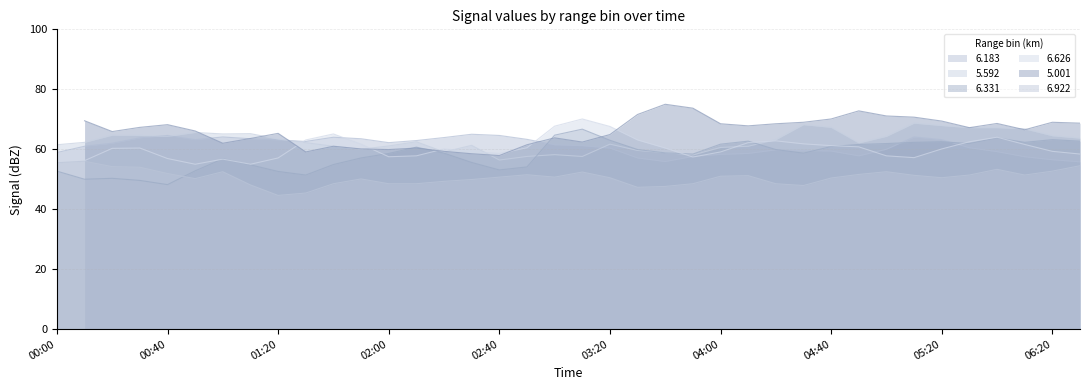

What is the minimum value for 6.183?

55.8